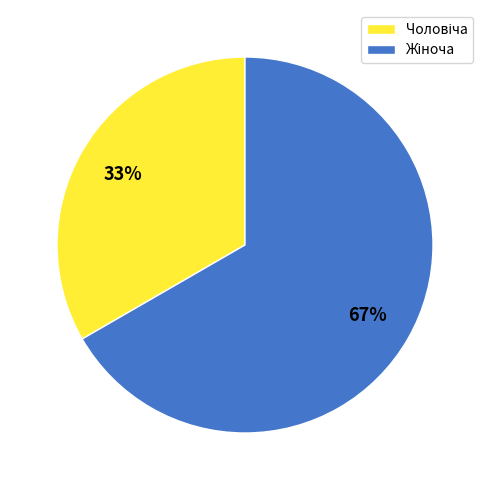

To the nearest percent, what is the average slice percentage?

50%